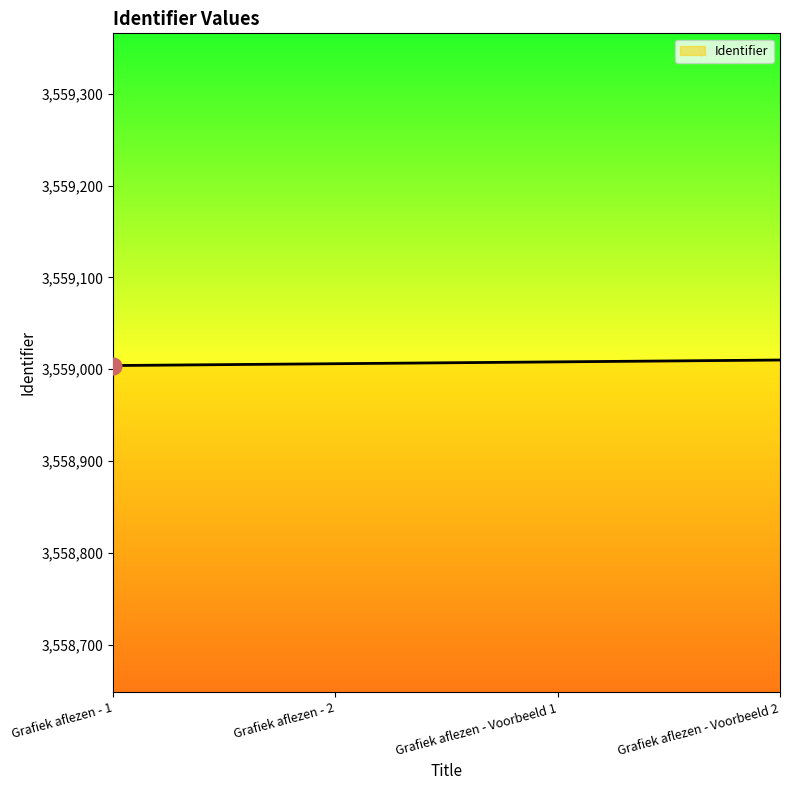

Does the chart display data point markers on the line(s)?

No